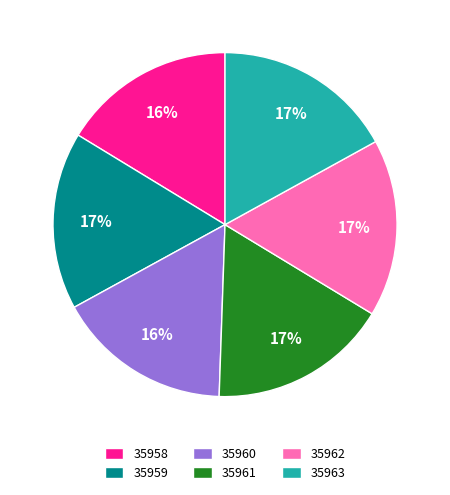

Does 35960 represent more than half of the total?

No